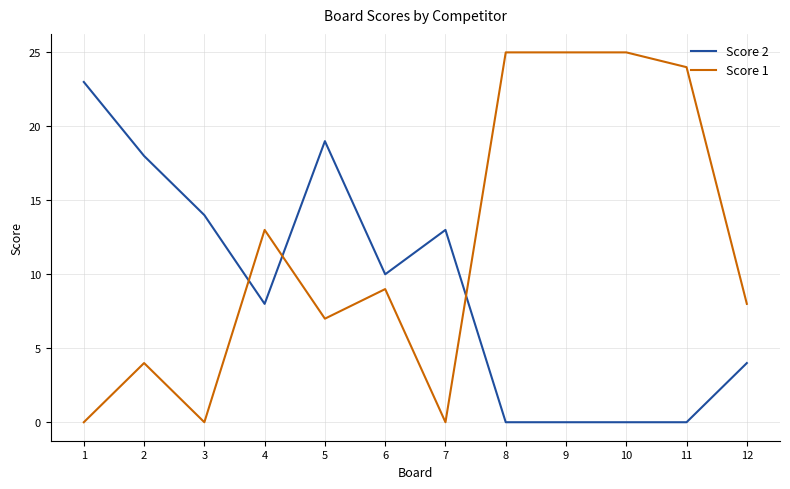

Rank the series at 8 from lowest to highest value.

Score 2, Score 1